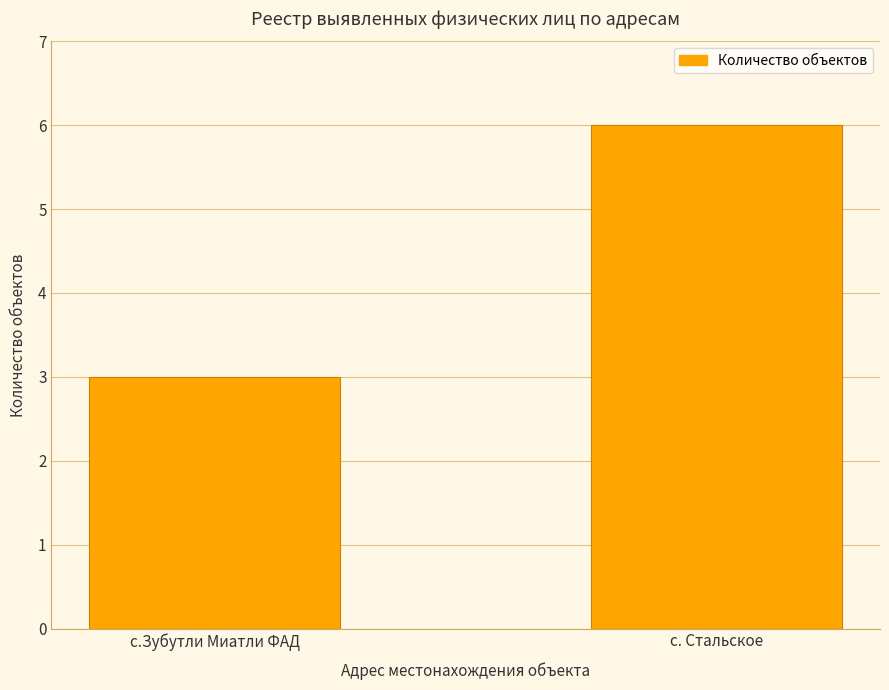

Approximately how many times larger is the value at с.Зубутли Миатли ФАД compared to с. Стальское?

0.5